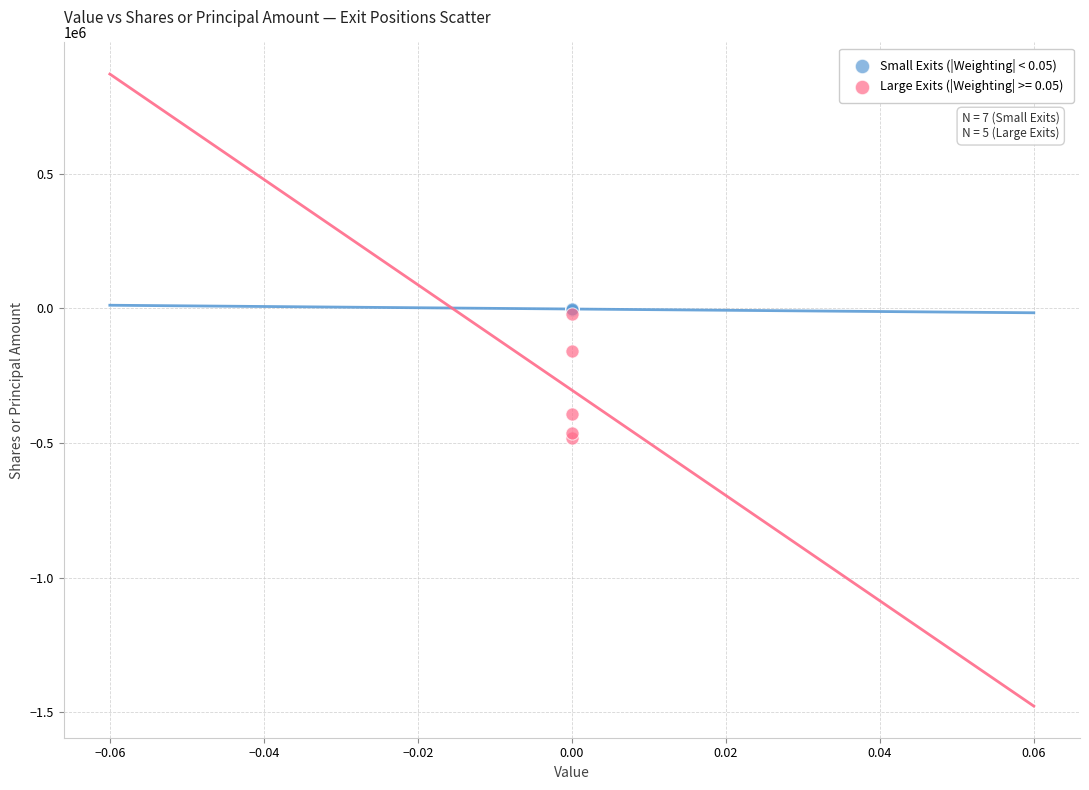

Which series has the largest Y range (max minus min)?

Large Exits (|Weighting| >= 0.05)